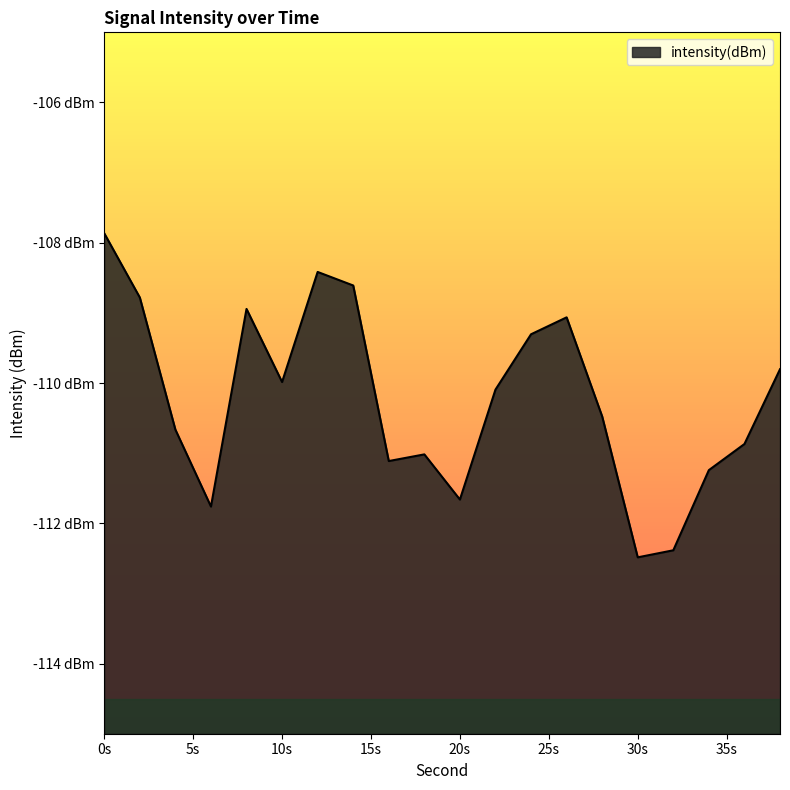

What is the greatest value displayed?

-107.9